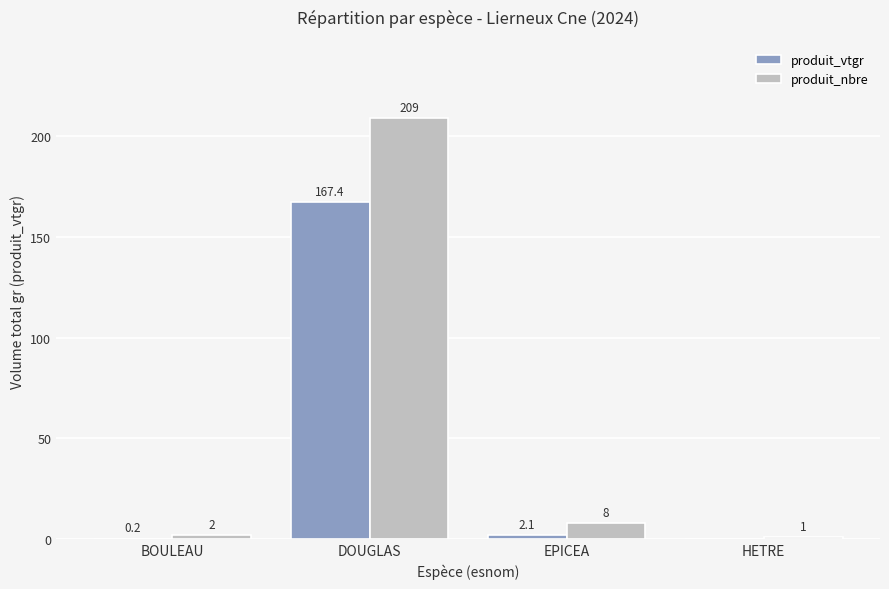

What is the highest value of the produit_vtgr series?

167.4